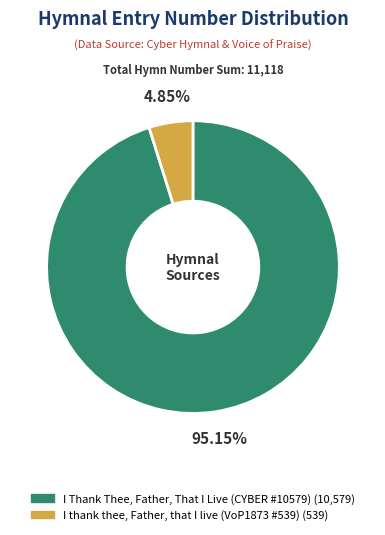

Rank the categories by value from highest to lowest.

I Thank Thee, Father, That I Live (CYBER #10579), I thank thee, Father, that I live (VoP1873 #539)